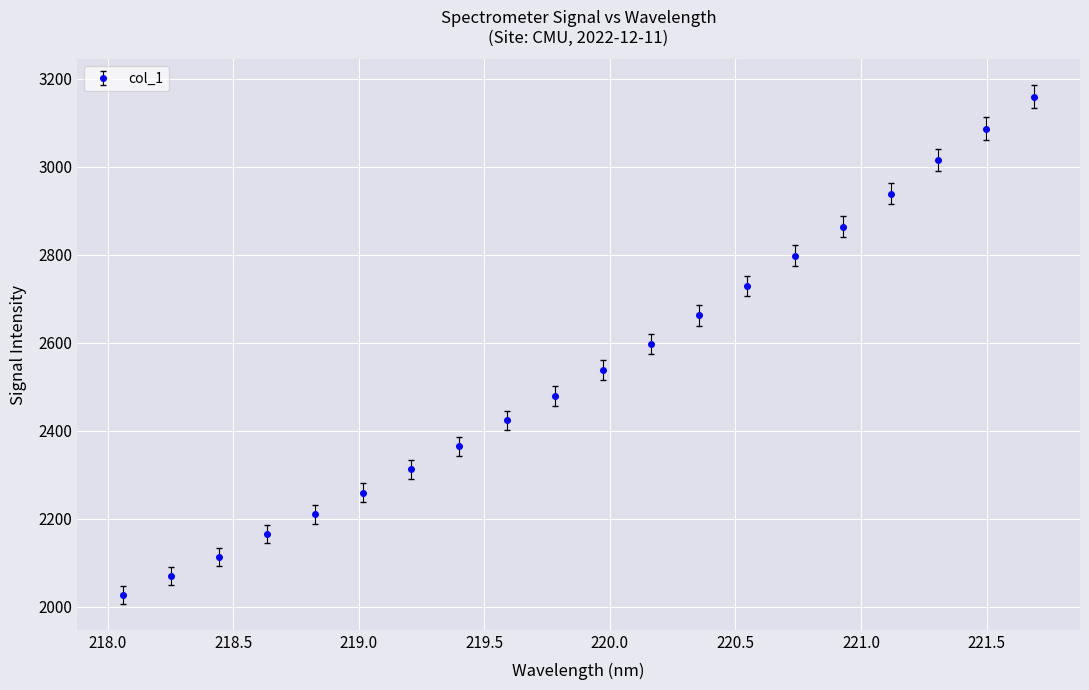

Does the chart display data point markers on the line(s)?

Yes